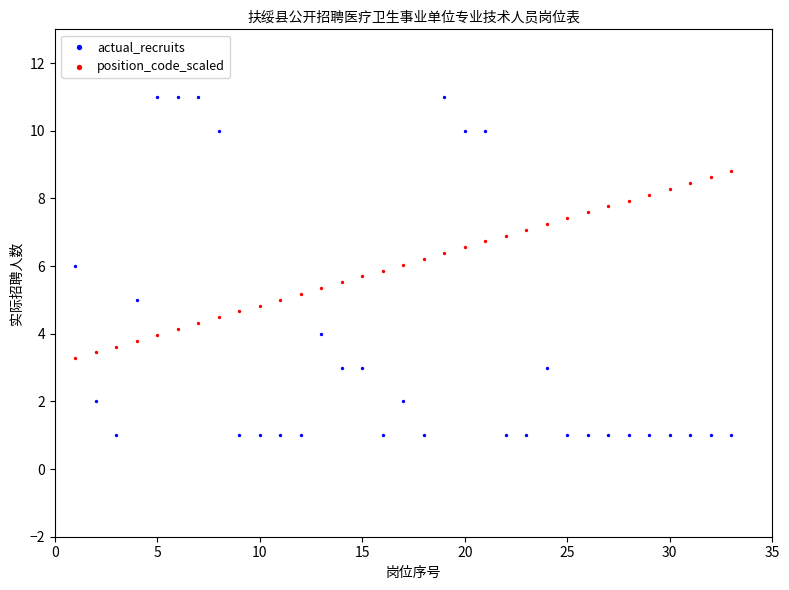

Which series reaches the minimum Y coordinate?

actual_recruits